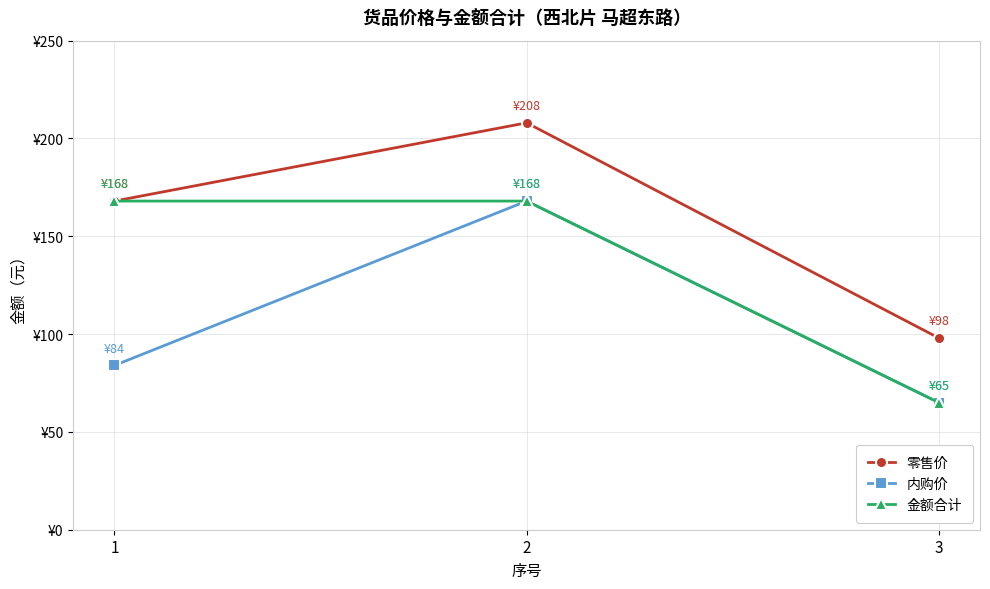

Is this an area chart (filled region under the line)?

No